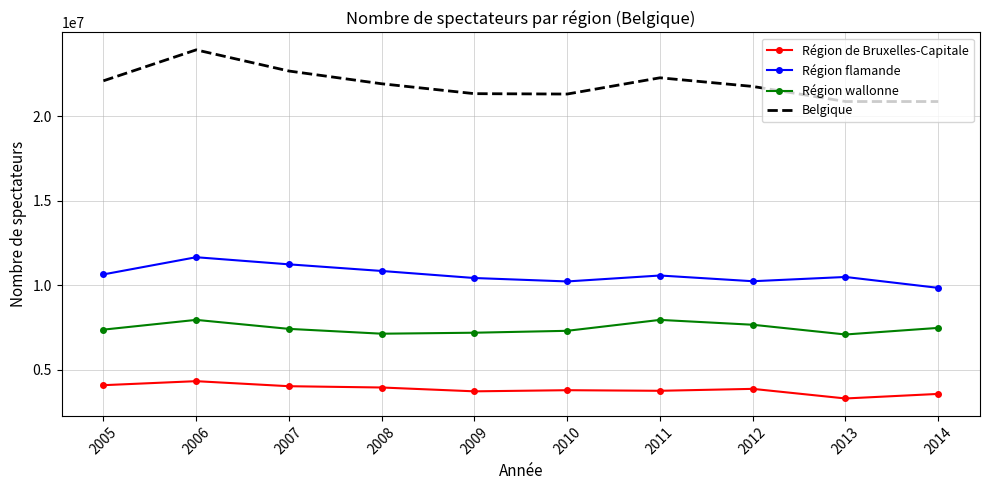

At which category does the chart reach its minimum across all series?

2013